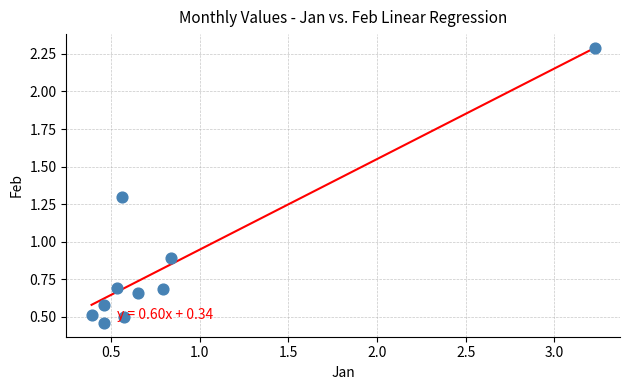

What is the range of Y values (max minus min)?

1.8